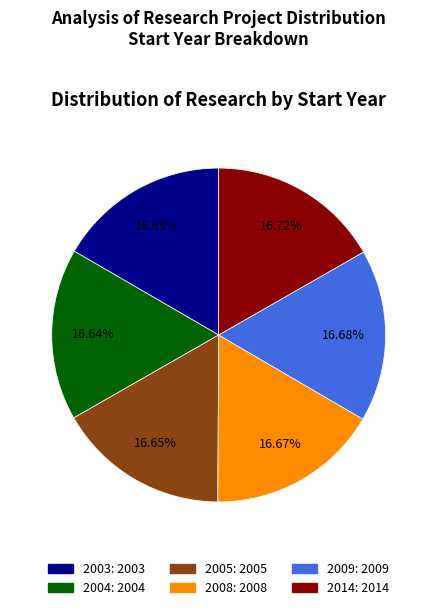

Is the sum of 2014 and 2004 greater than half?

No